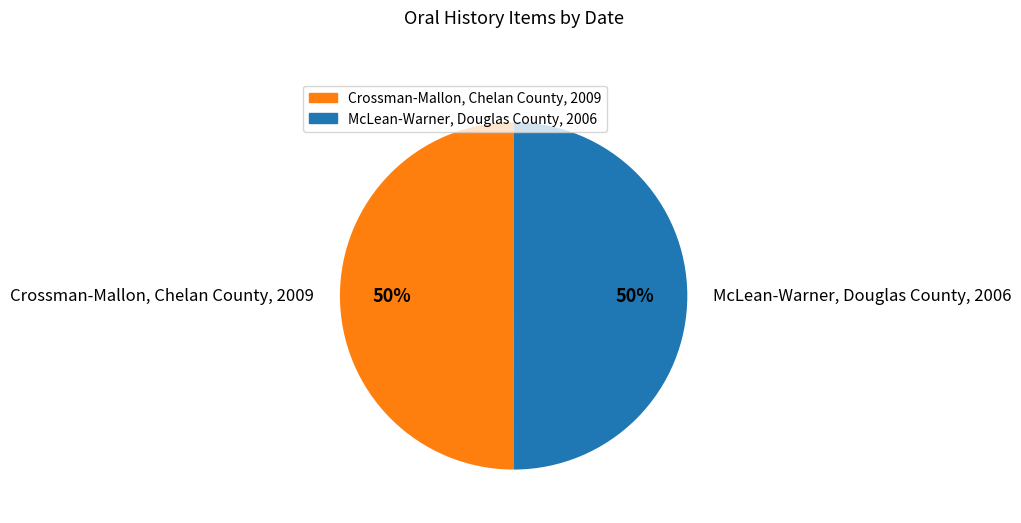

What is the ratio of the value at Crossman-Mallon, Chelan County, 2009 to the value at McLean-Warner, Douglas County, 2006?

1.0